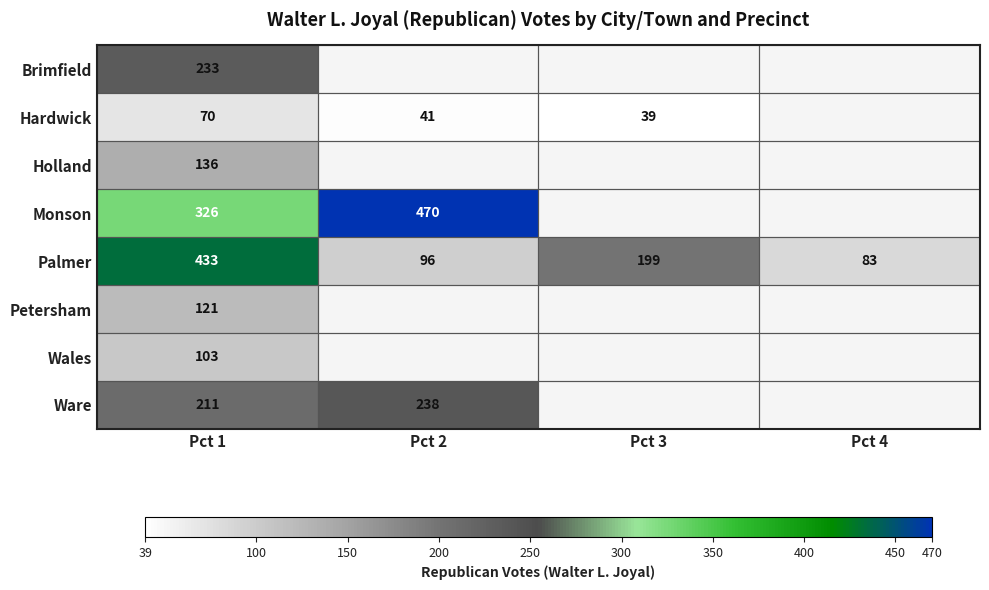

At how many categories does at least one series exceed 251?

2